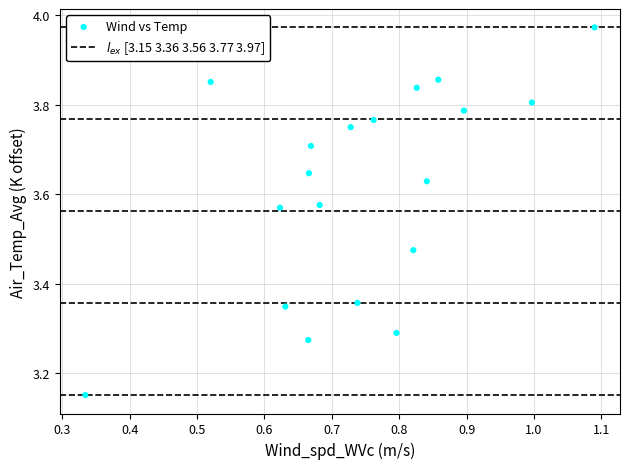

What is the range of X values (max minus min)?

0.8